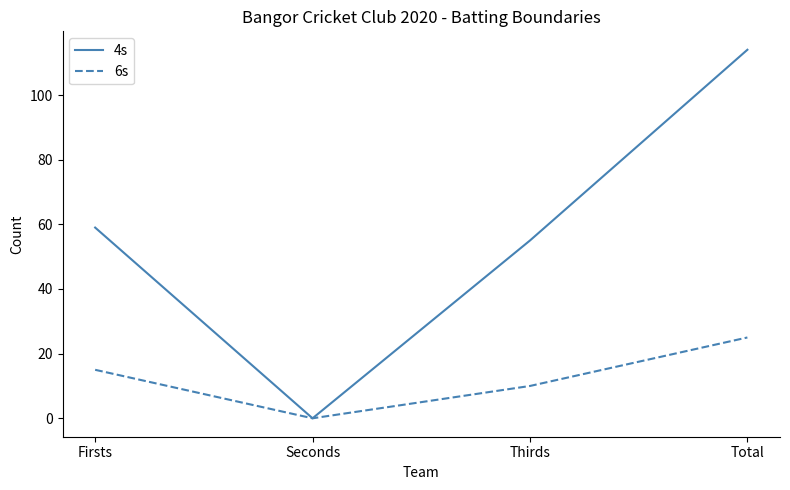

What position from the left is Thirds?

3